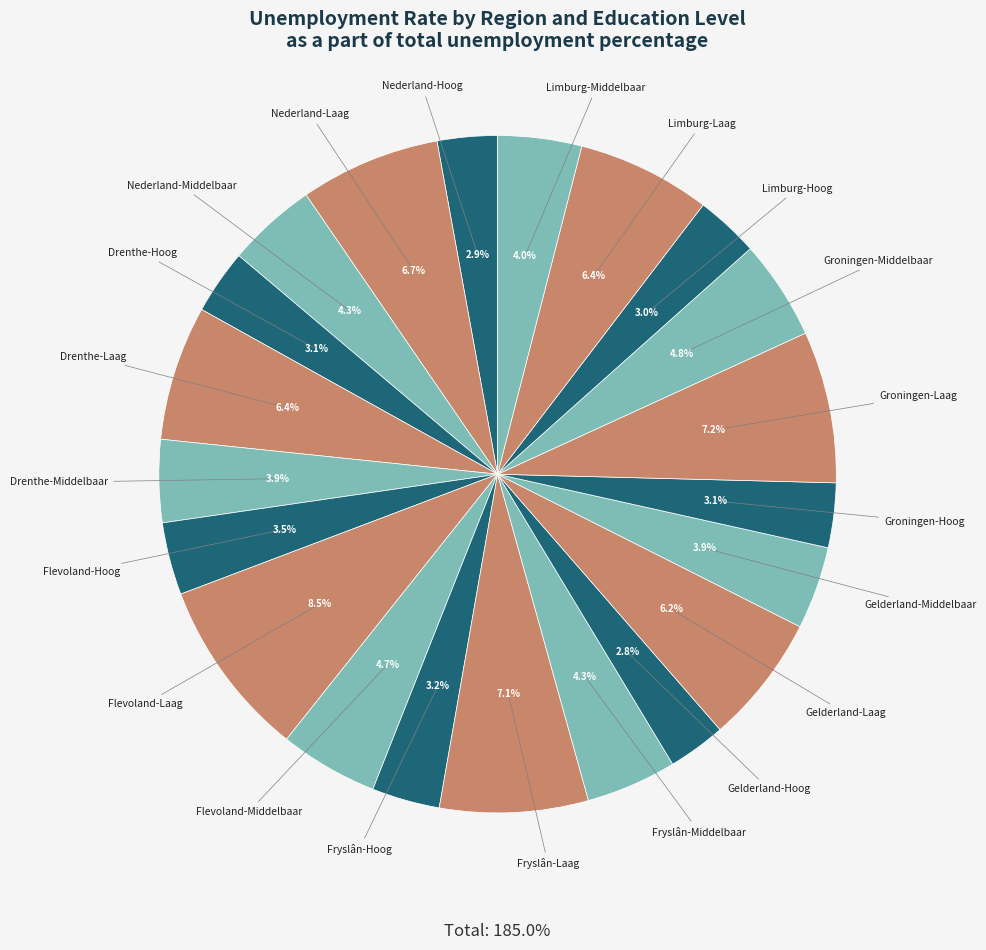

How many slices are in this pie chart?

21